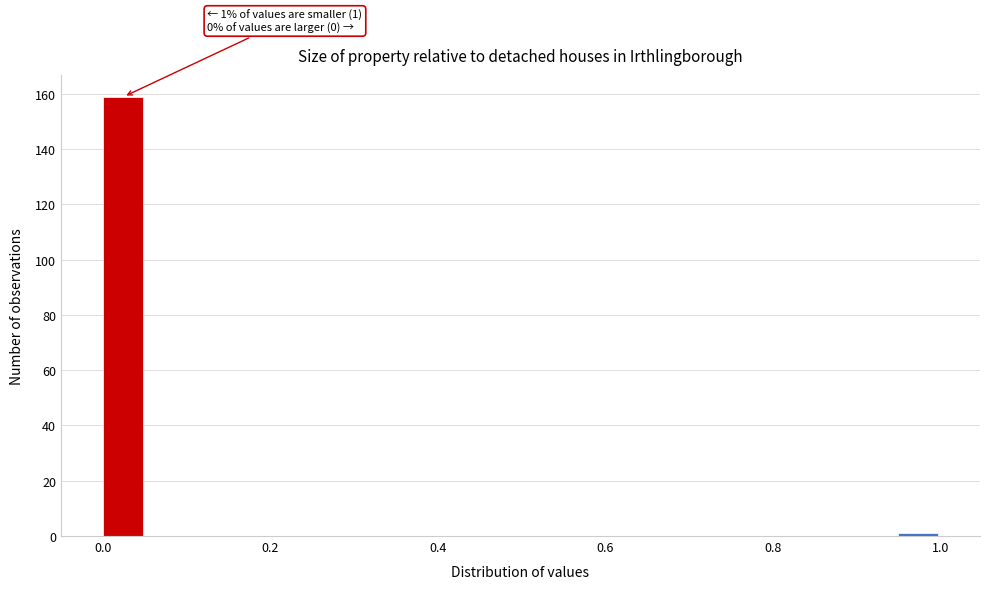

Around what value on the x-axis is the tallest bar? Give the approximate position of its centre, as read against the axis.

0.02